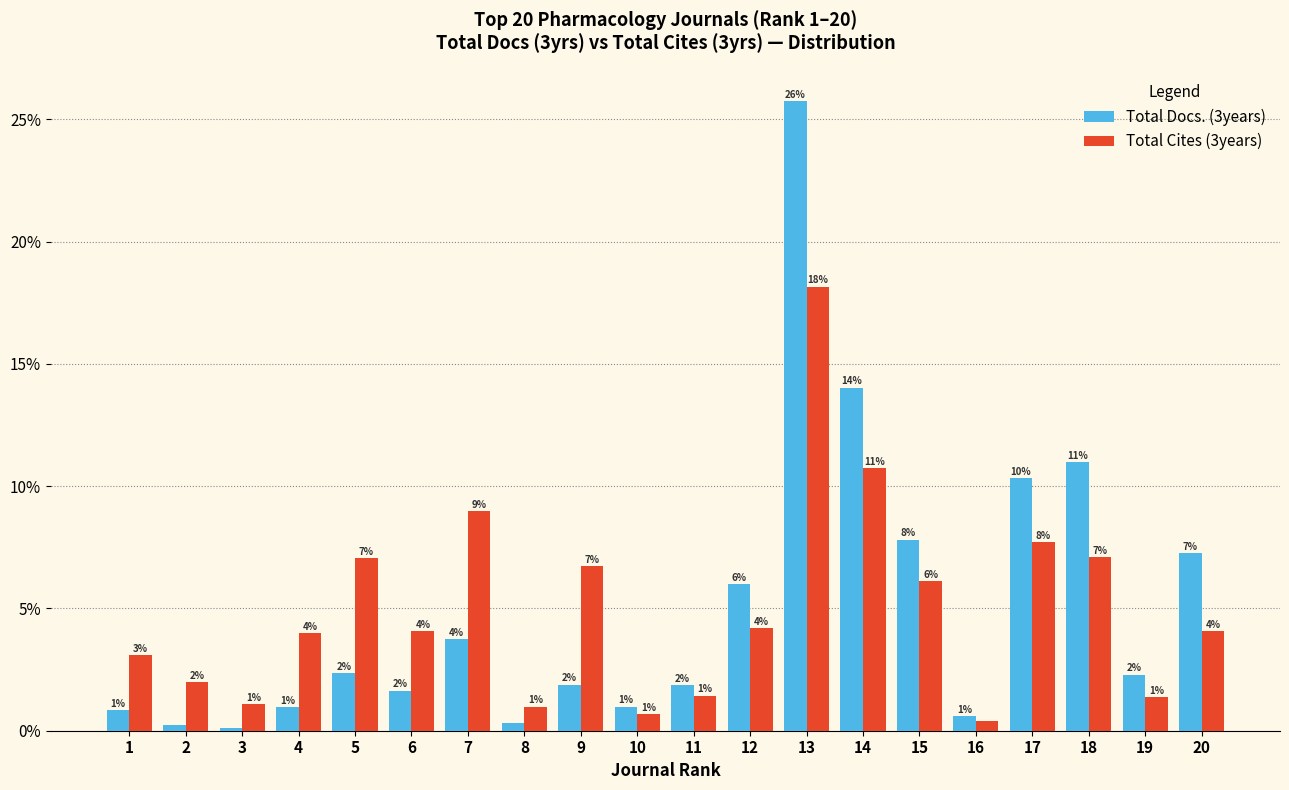

Is it true that Total Cites (3years) equals 4.0 at 4?

True